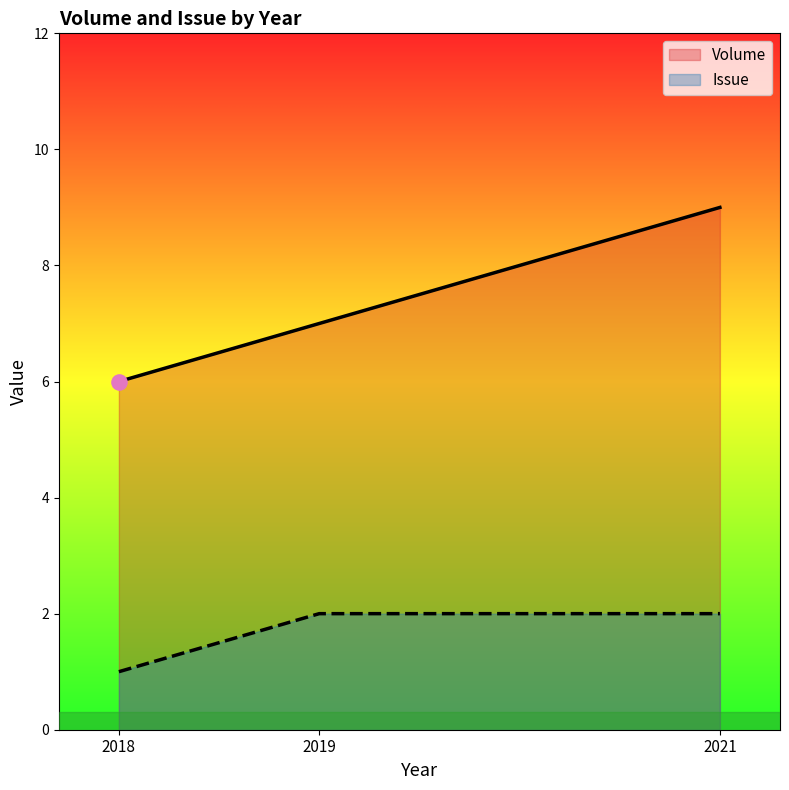

At which category is the sum across all series the highest?

2021